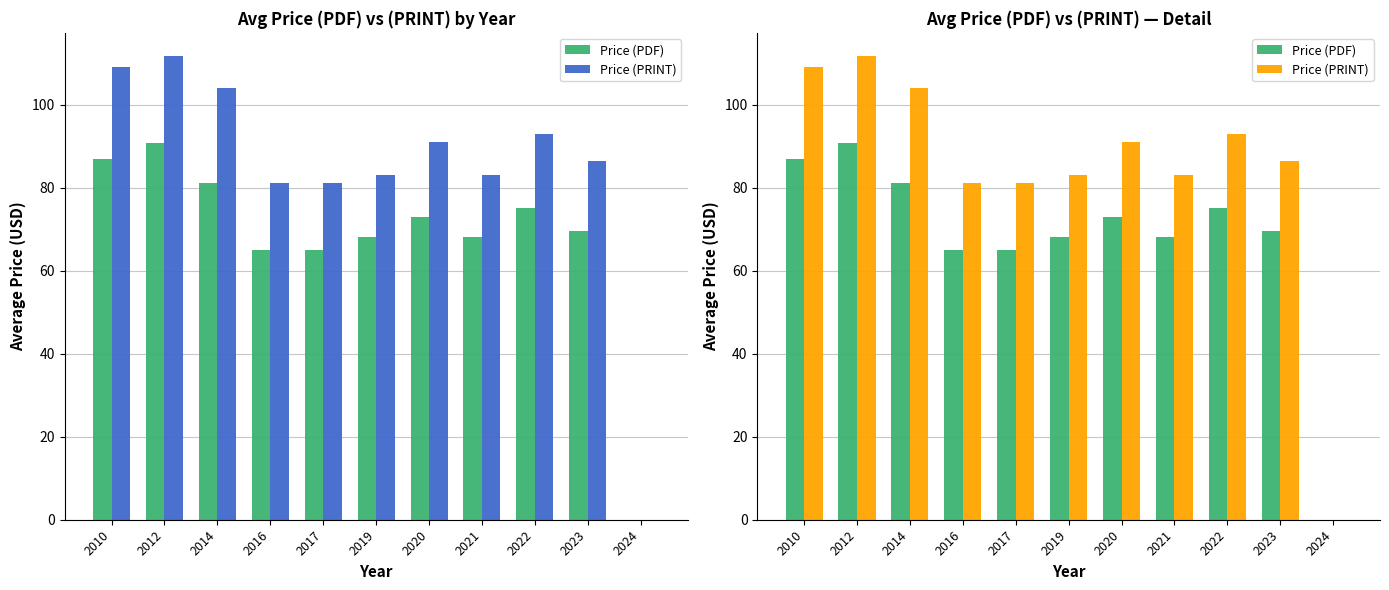

How many values in the Price (PDF) series exceed 69?

6